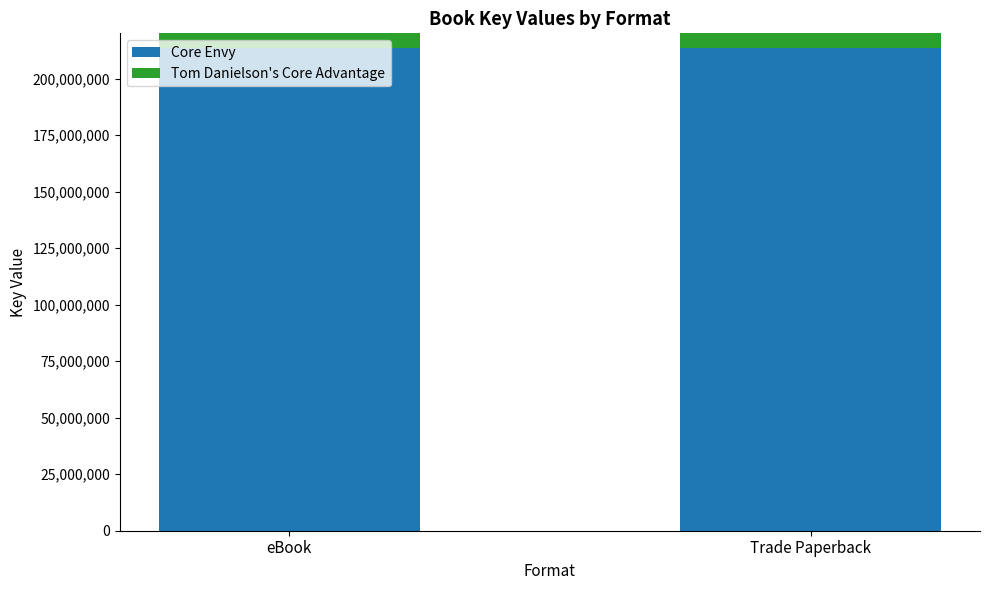

Are the bars horizontal?

No